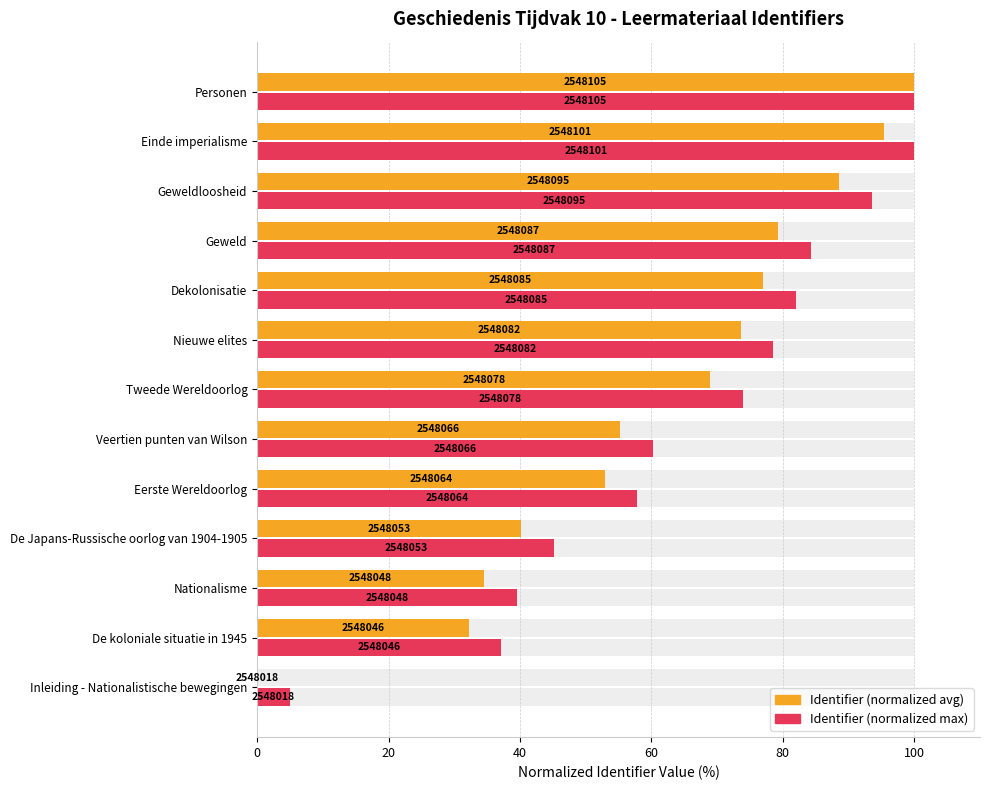

True or false: Identifier (normalized max) has a value of 54.8 at Dekolonisatie.

False